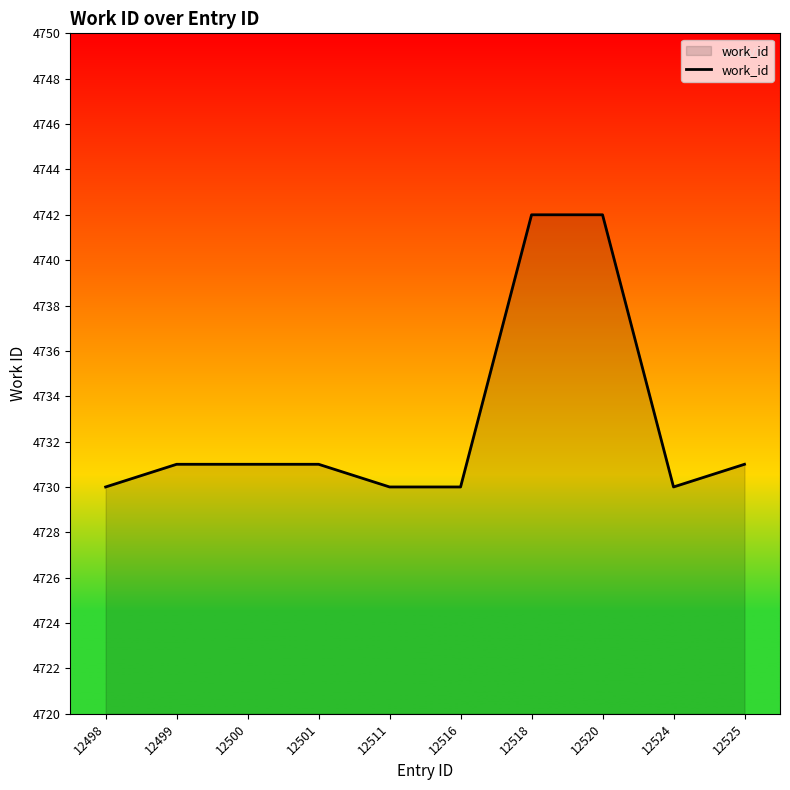

What is the smallest value displayed?

4730